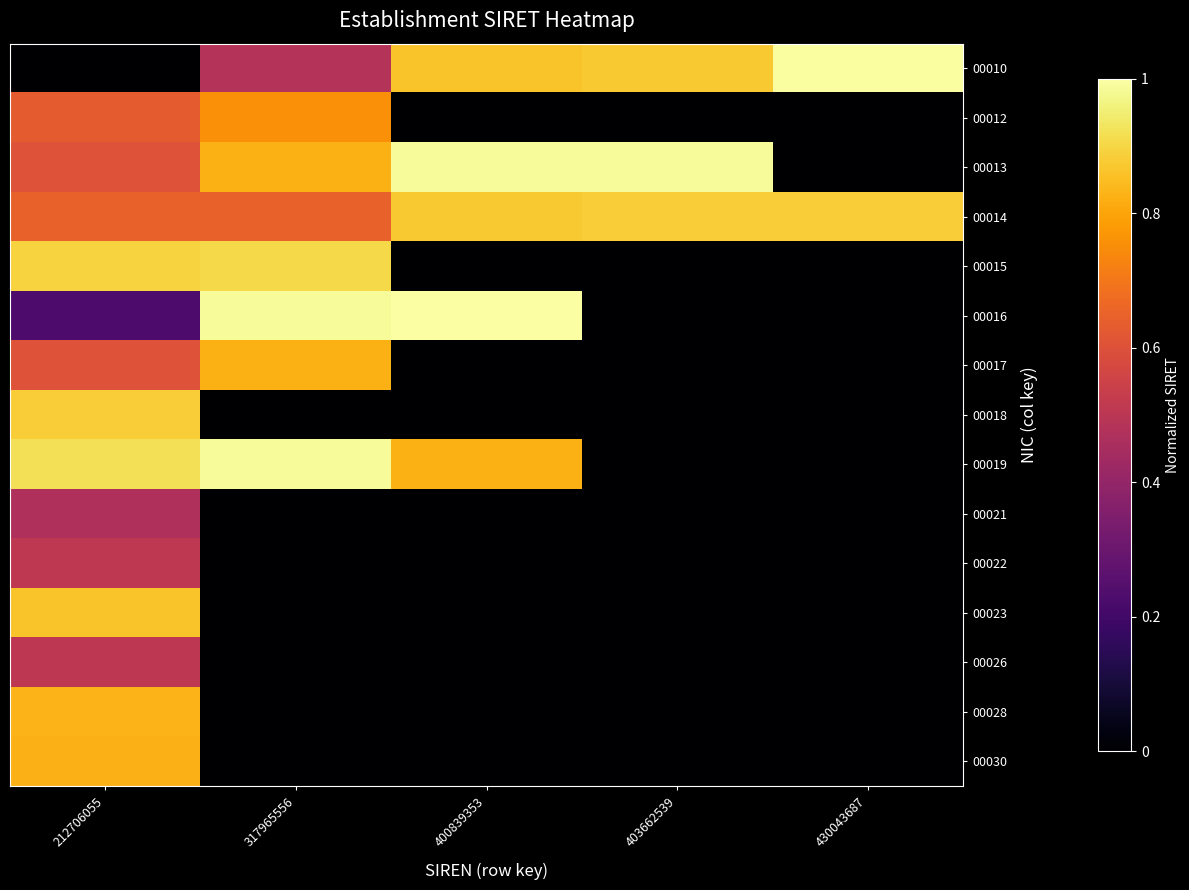

At how many categories does at least one series exceed 0?

5